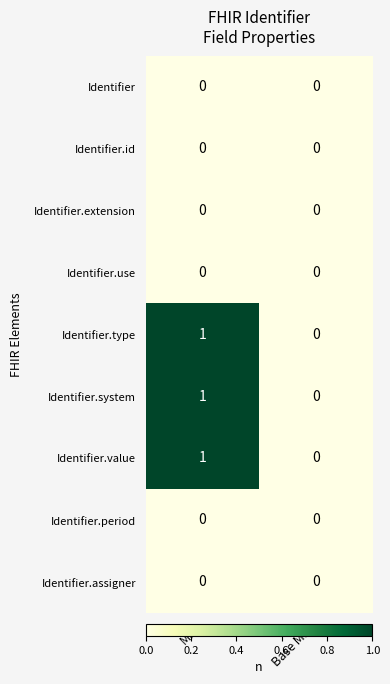

Reading right to left, transcribe all the data shown in this chart.

Identifier: 0	0
Identifier.id: 0	0
Identifier.extension: 0	0
Identifier.use: 0	0
Identifier.type: 0	1
Identifier.system: 0	1
Identifier.value: 0	1
Identifier.period: 0	0
Identifier.assigner: 0	0